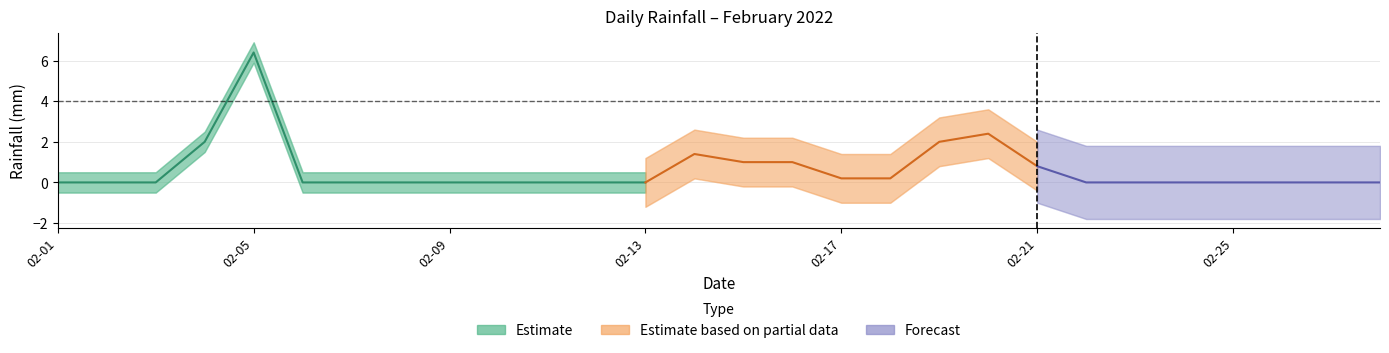

Between 2022-02-25 and 2022-02-24, which is larger?

2022-02-25